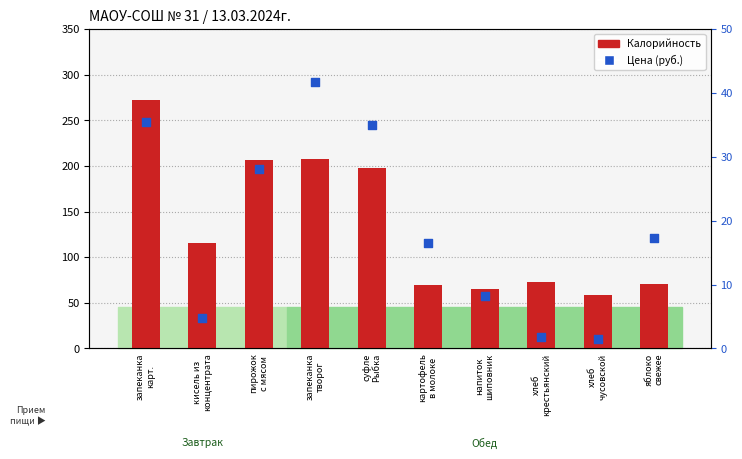

Which series reaches the maximum Y coordinate?

Калорийность